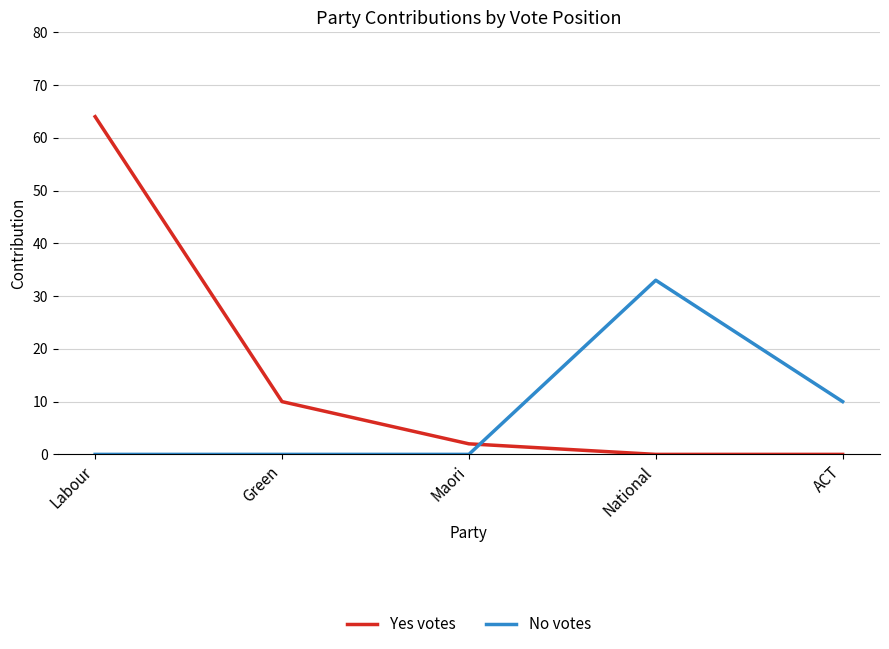

The Yes votes series shows 10 at Green. True or false?

True